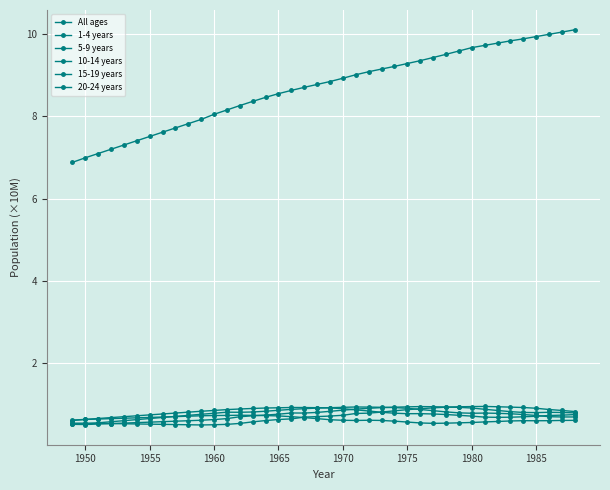

At how many categories does at least one series exceed 0?

40